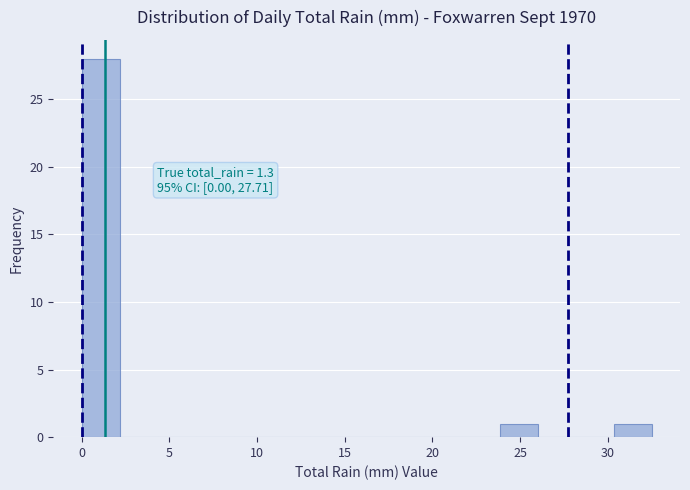

Which range on the x-axis has the tallest bar?

0.0 to 2.0